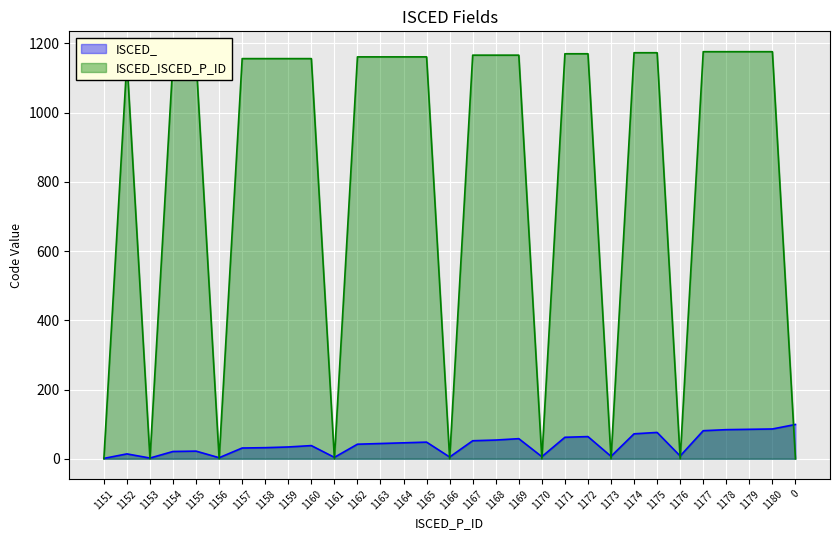

How many data points in ISCED_ are less than 42?

15